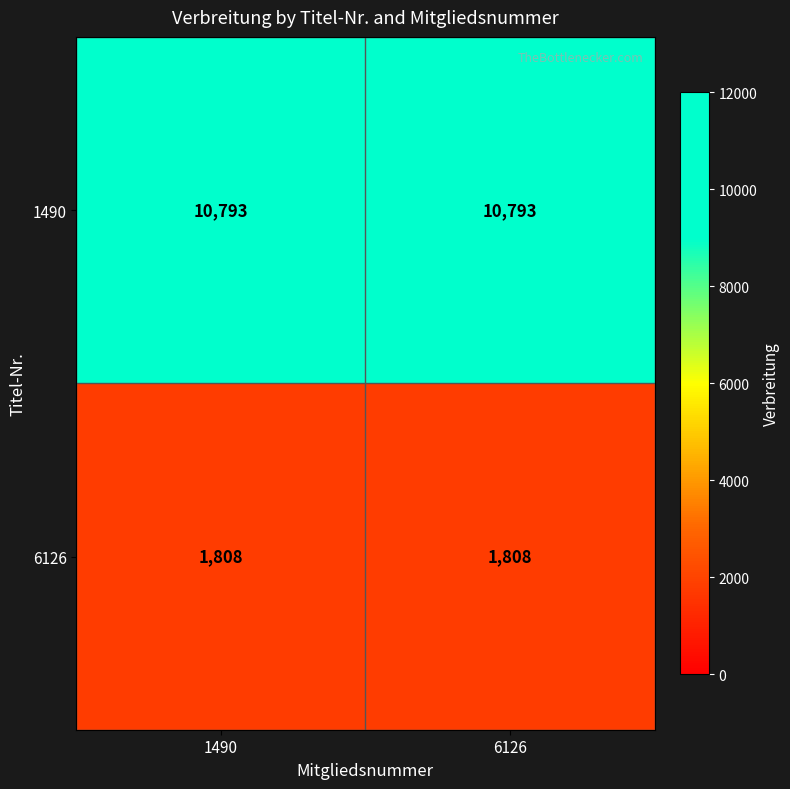

Reading left to right, extract all data points from this chart.

1490: 1490=10793	6126=10793
6126: 1490=1808	6126=1808